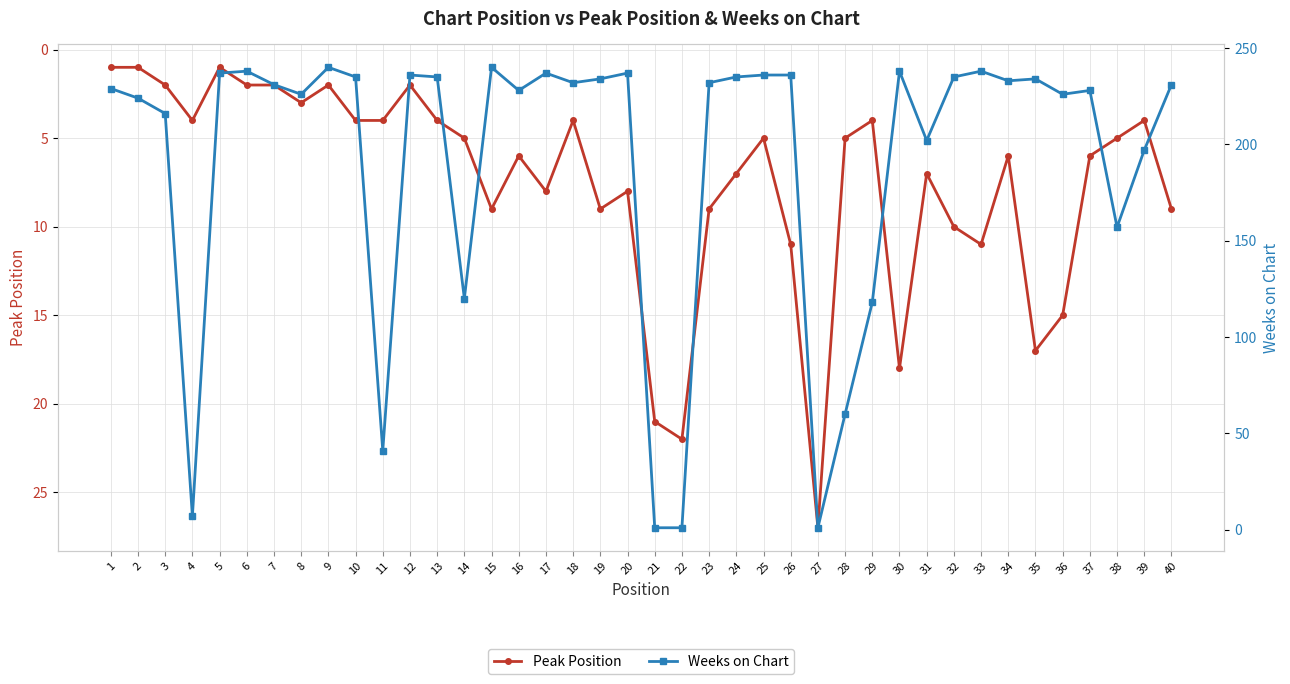

What is the value of the Peak Position point at the 5th from the left?

1